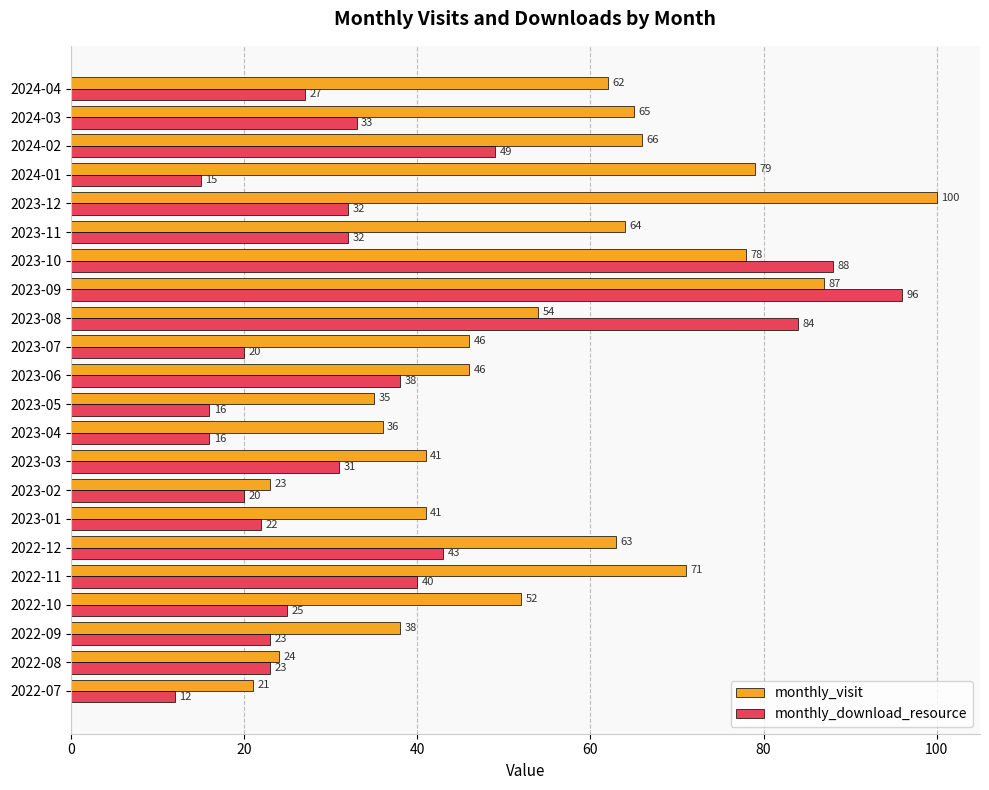

How many series are shown in this chart?

2